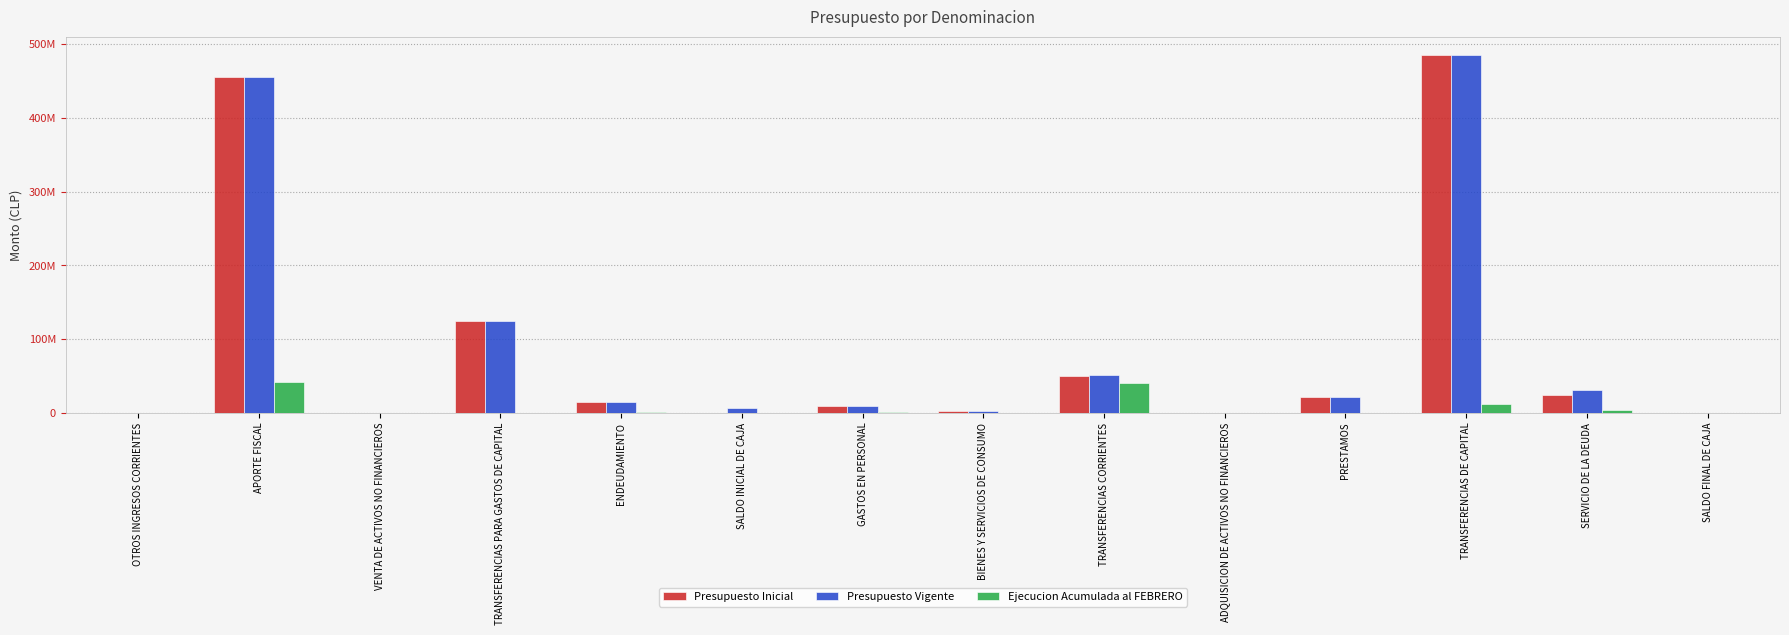

What is the maximum value shown in the chart?

485734204